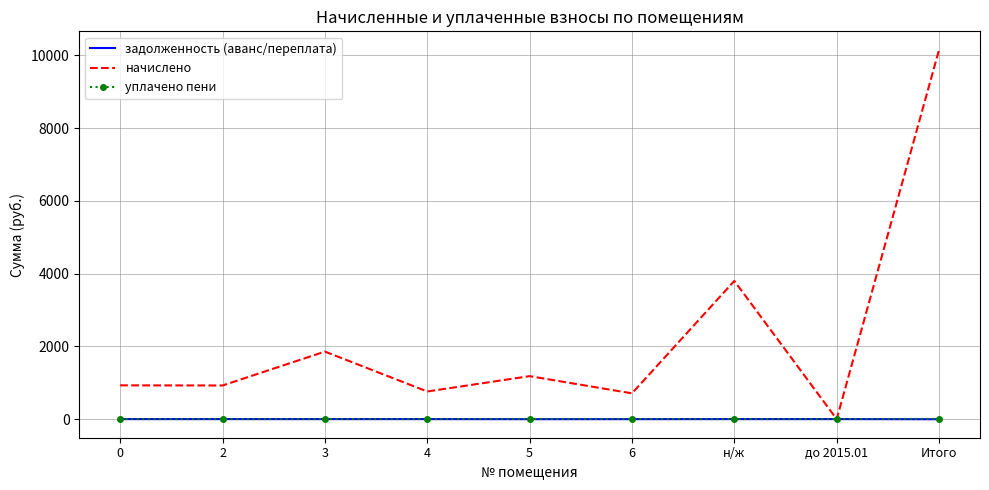

What is the maximum value shown in the chart?

10151.1